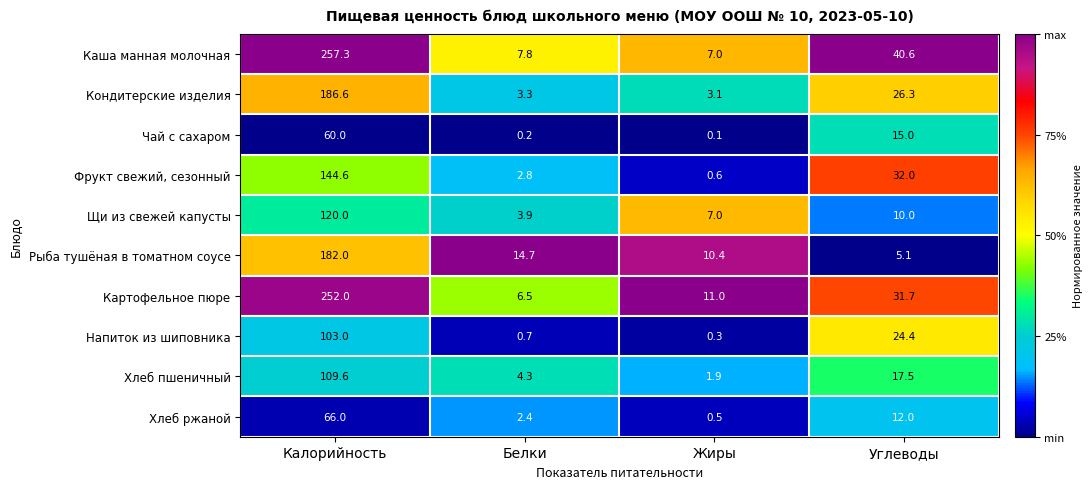

Which series has the largest range (max minus min)?

Каша манная молочная